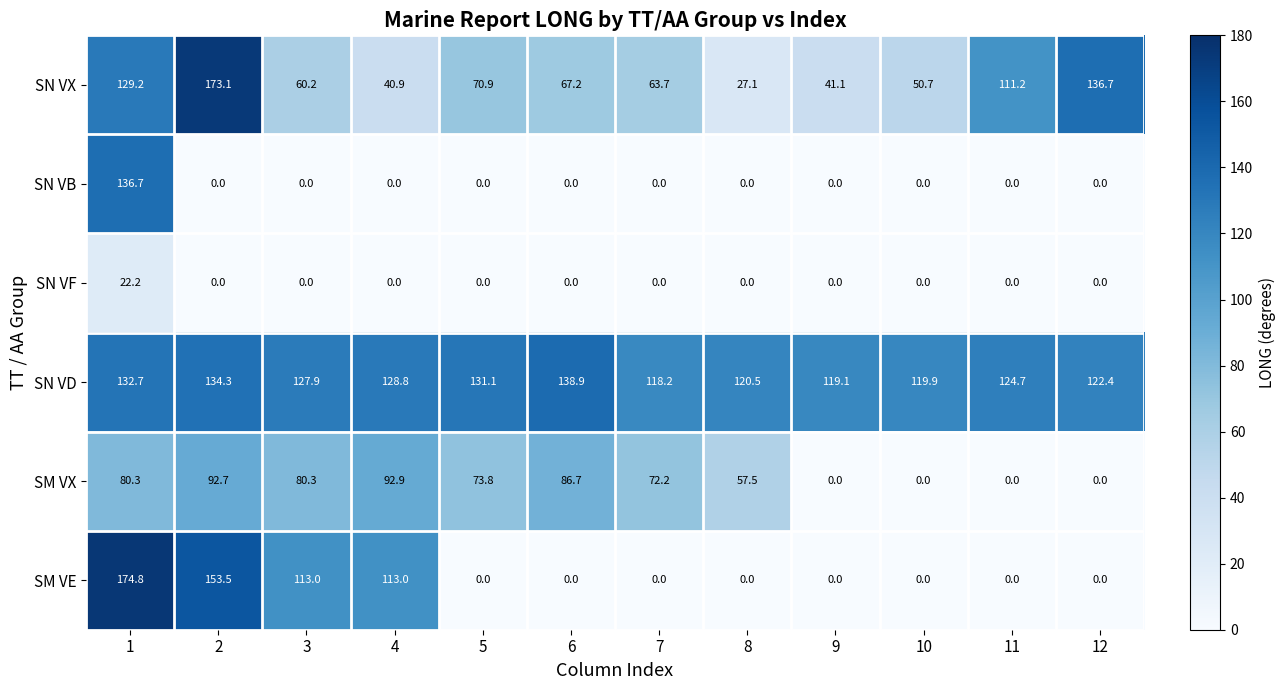

True or false: SN VB has a value of 51.2 at 8.

False